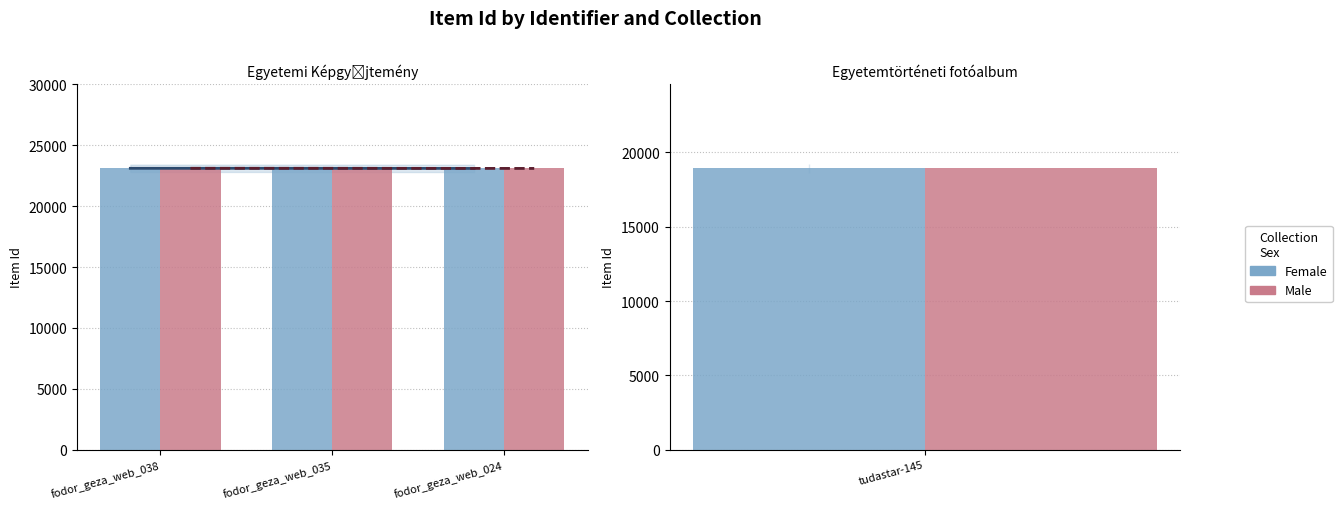

At how many categories does at least one series exceed 23107?

1